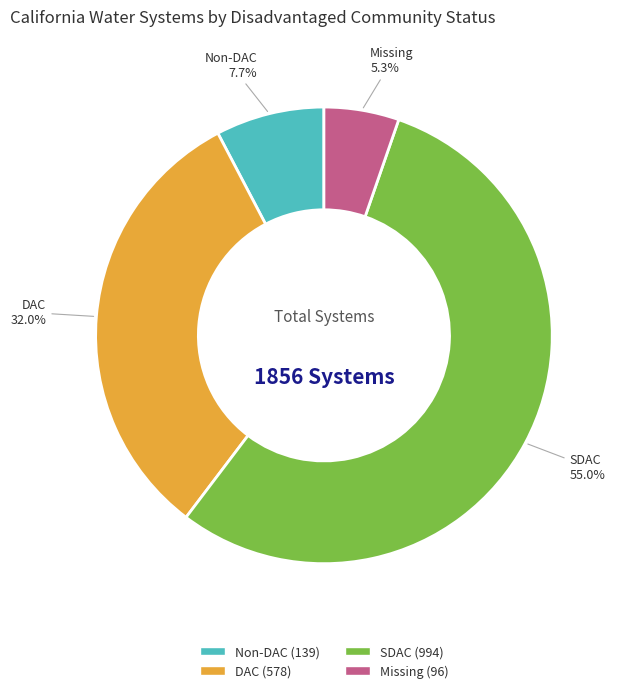

Does any single category account for the majority?

Yes